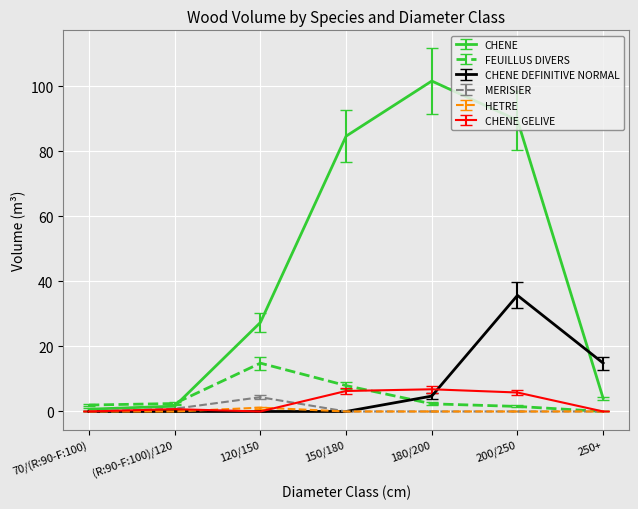

At which category does CHENE reach its first local peak?

180/200